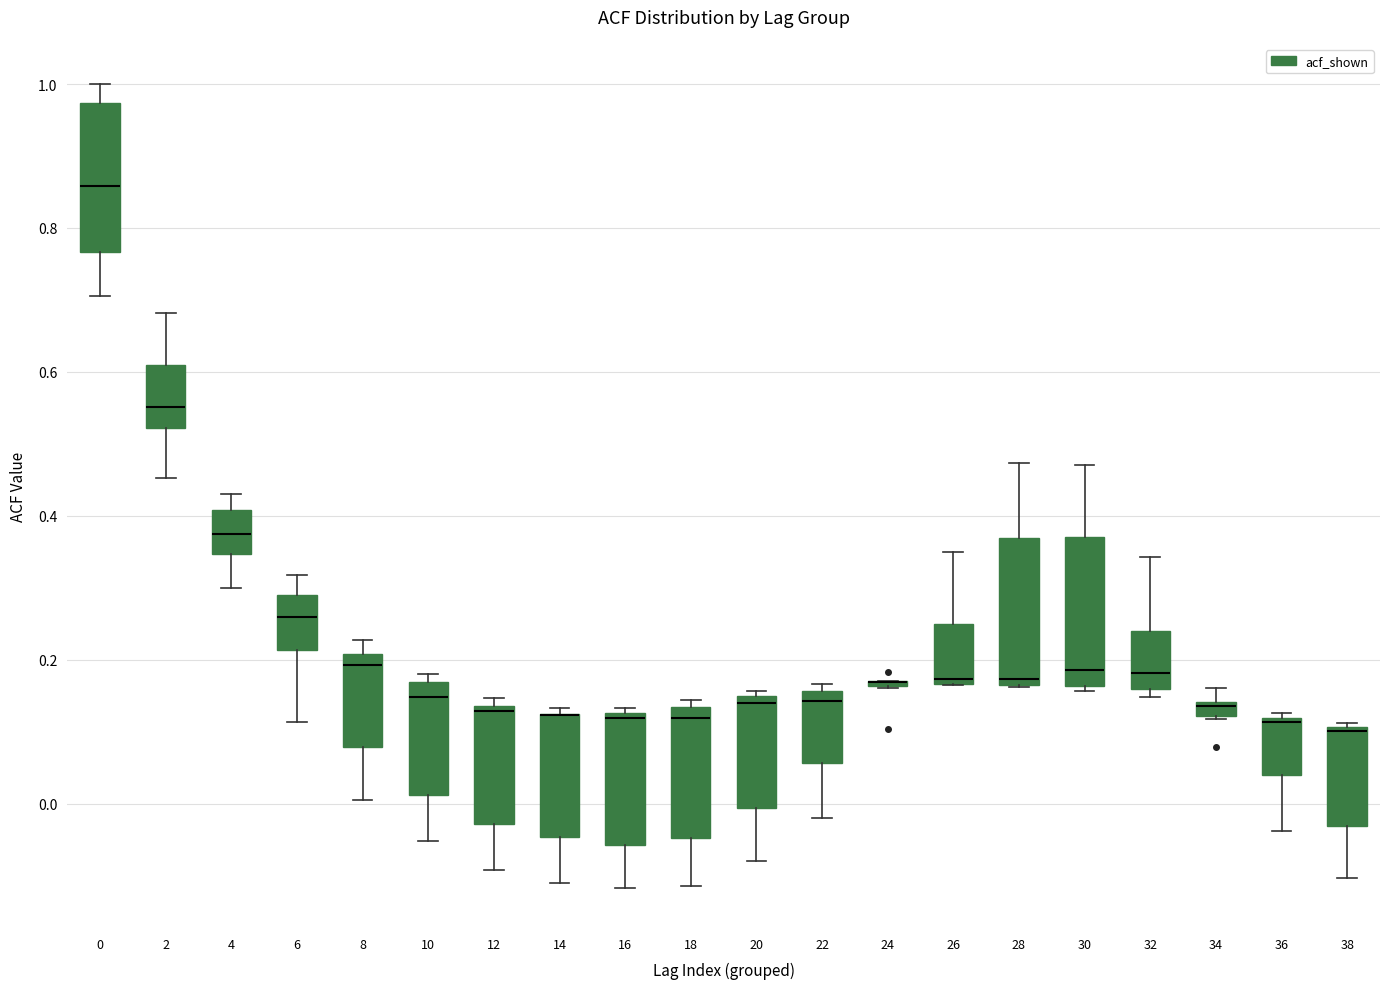

Where is the upper edge of the box at x = 32 on the y-axis? The values are not printed on the chart, so give them approximately, as read against the axis.

0.24